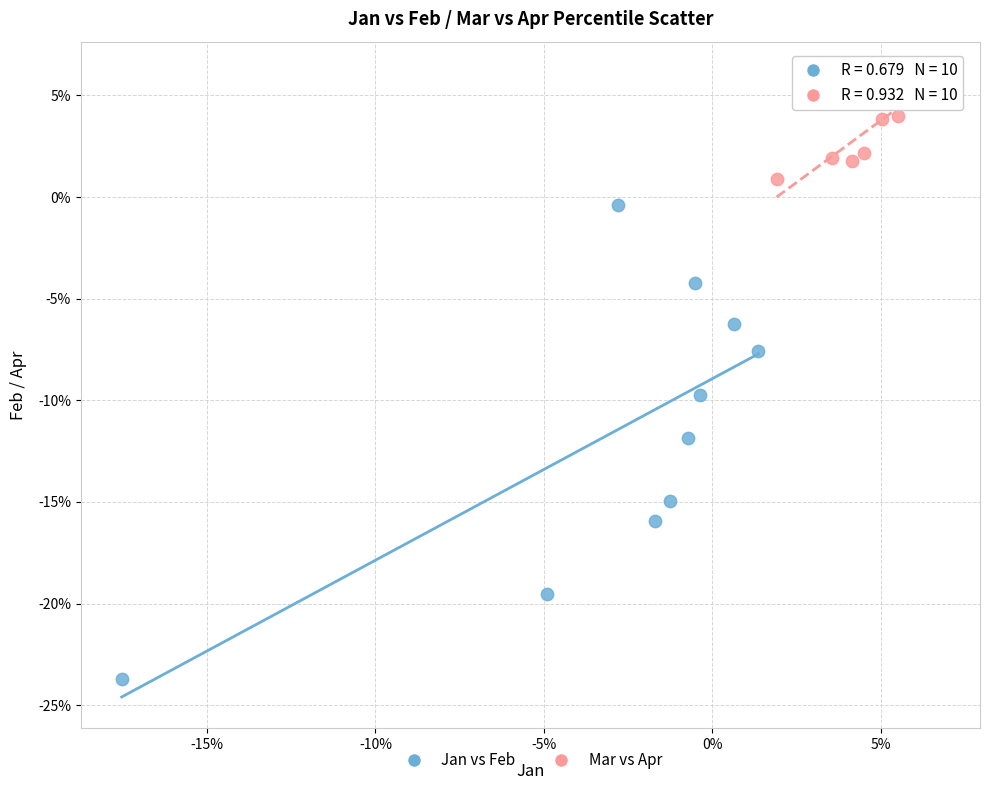

What are all the series names shown in the legend?

Jan vs Feb, Mar vs Apr